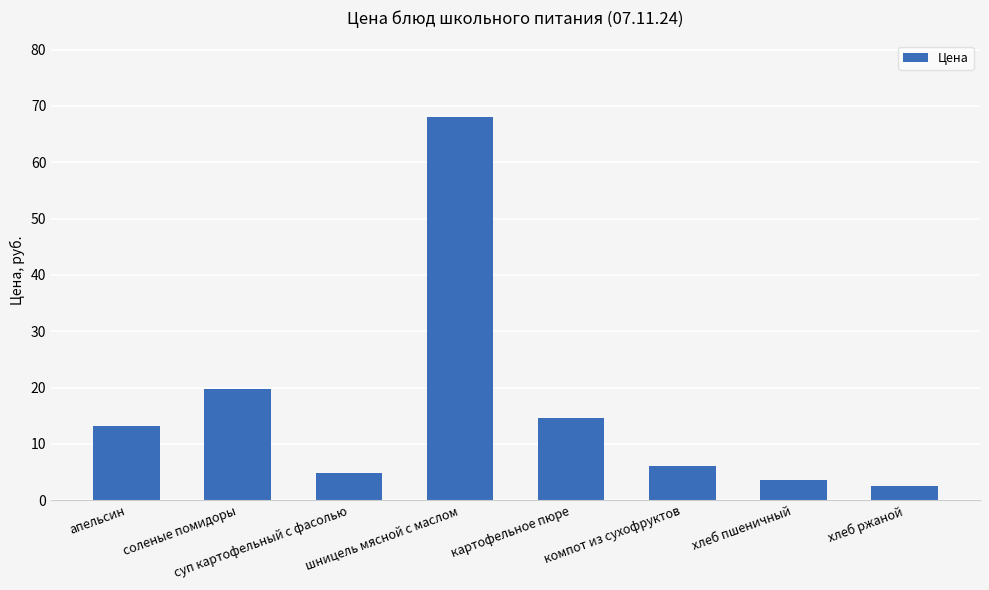

Reading left to right, list all the values displayed in this chart.

13.2	19.8	4.9	68.0	14.5	6.0	3.6	2.5